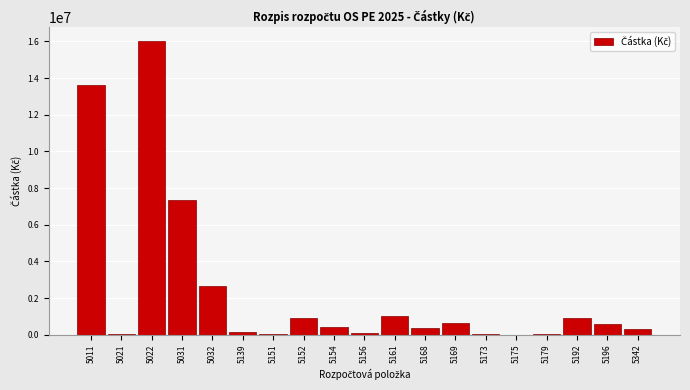

What is the change in value from 5011 to 5022?

+2357680